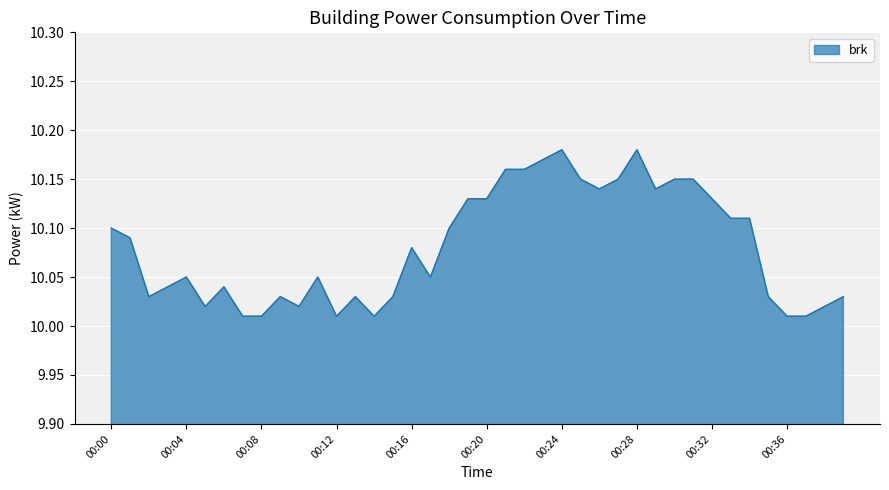

Is this an area chart (filled region under the line)?

Yes